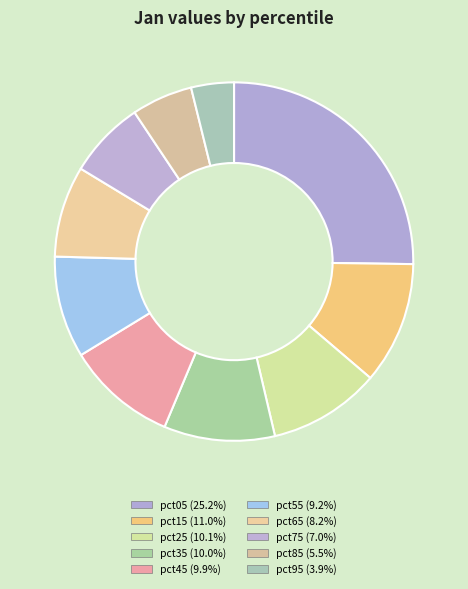

What percentage do pct65 and pct05 together represent?

33.4%